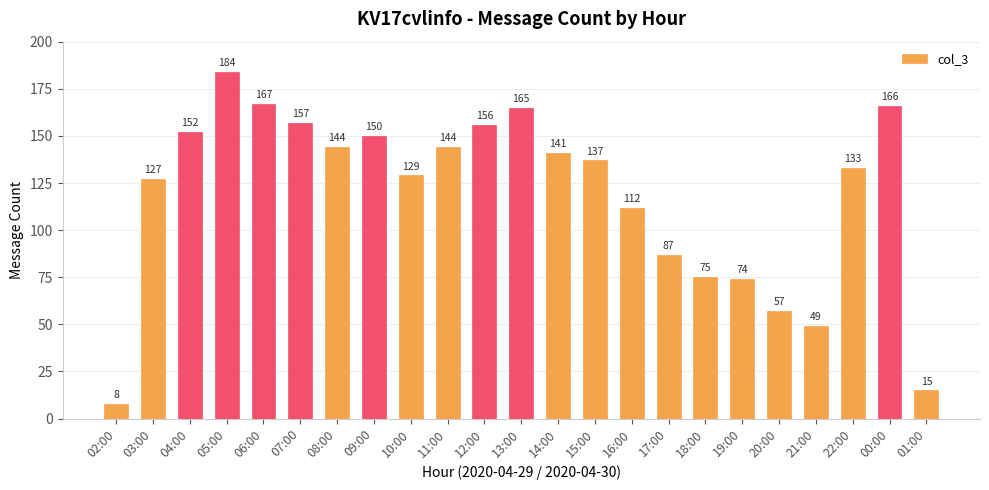

Reading right to left, transcribe all the data shown in this chart.

01:00=15	00:00=166	22:00=133	21:00=49	20:00=57	19:00=74	18:00=75	17:00=87	16:00=112	15:00=137	14:00=141	13:00=165	12:00=156	11:00=144	10:00=129	09:00=150	08:00=144	07:00=157	06:00=167	05:00=184	04:00=152	03:00=127	02:00=8